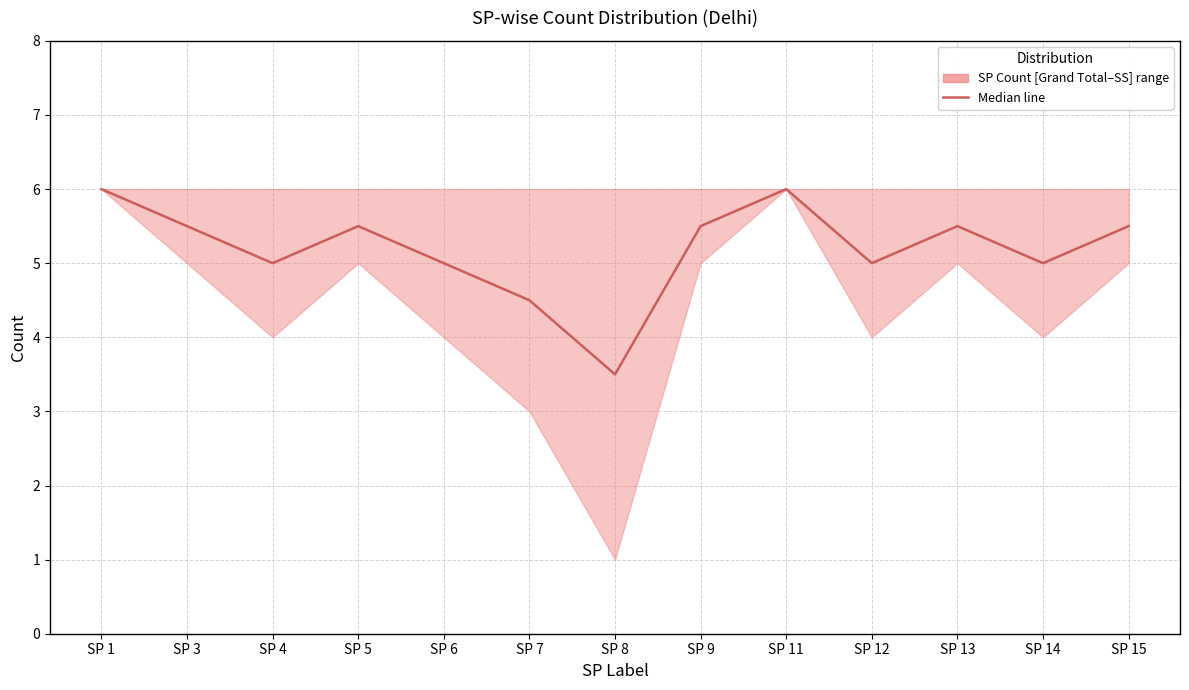

At which category does the data reach its first local valley?

SP 4